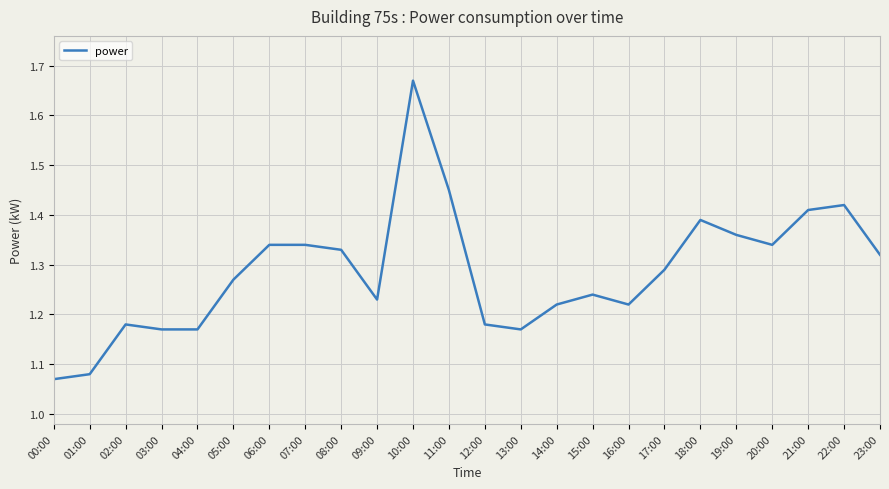

What is the difference between the maximum and minimum values?

0.6